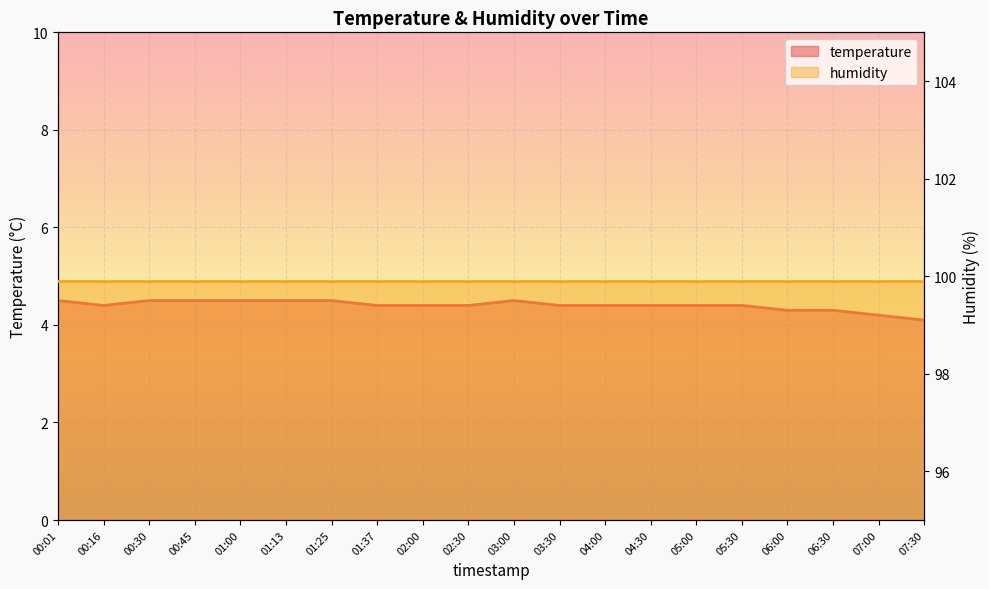

Reading right to left, extract all data points from this chart.

07:30=4.1	07:00=4.2	06:30=4.3	06:00=4.3	05:30=4.4	05:00=4.4	04:30=4.4	04:00=4.4	03:30=4.4	03:00=4.5	02:30=4.4	02:00=4.4	01:37=4.4	01:25=4.5	01:13=4.5	01:00=4.5	00:45=4.5	00:30=4.5	00:16=4.4	00:01=4.5